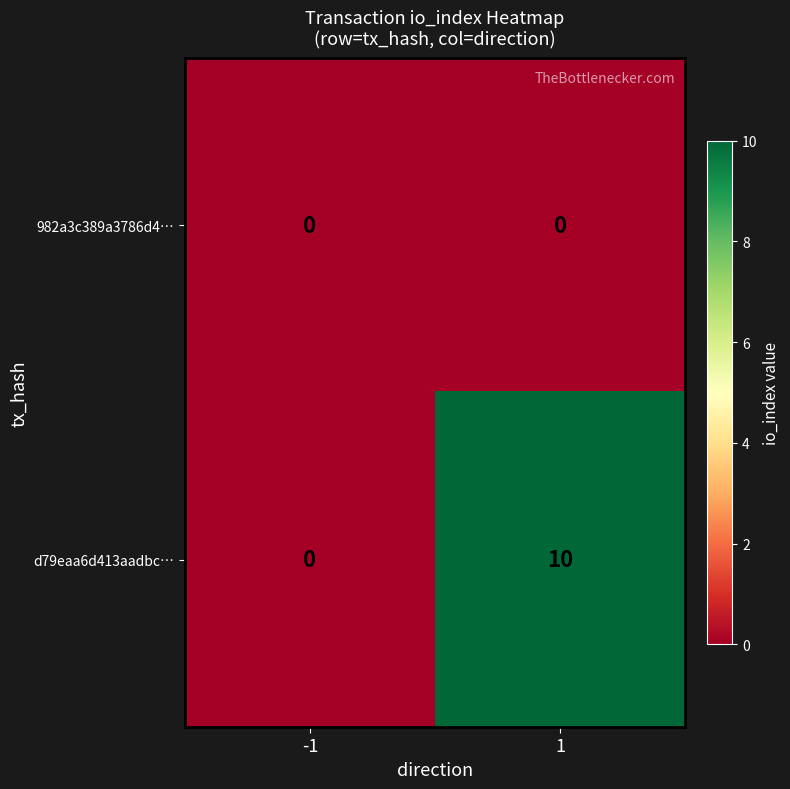

Reading left to right, list all the values displayed in this chart.

982a3c389a3786d4…: 0	0
d79eaa6d413aadbc…: 0	10